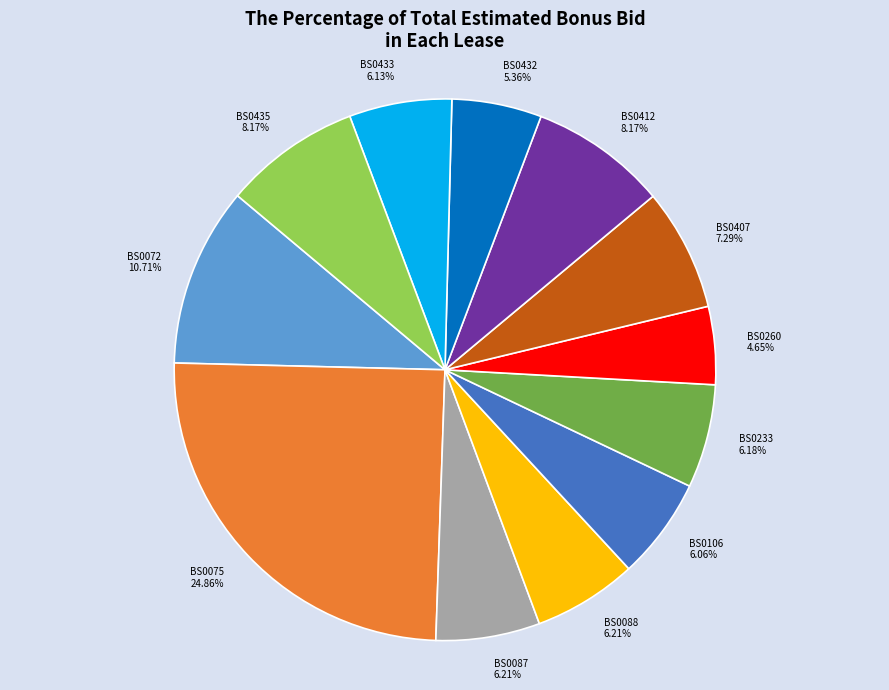

What is the total percentage of BS0435 and BS0087?

14.4%